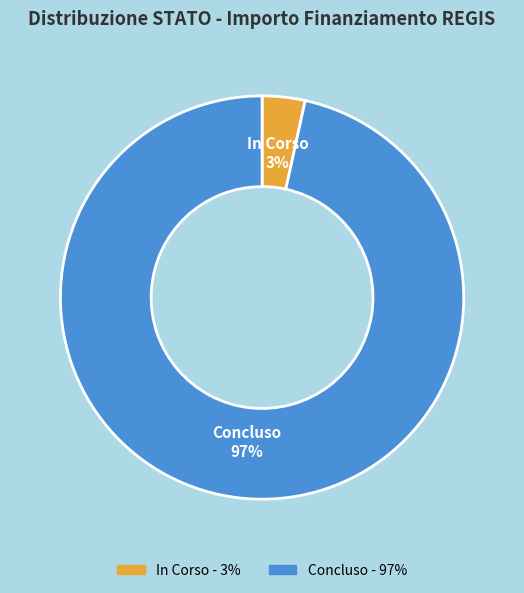

Which has a higher value, Concluso or In Corso?

Concluso